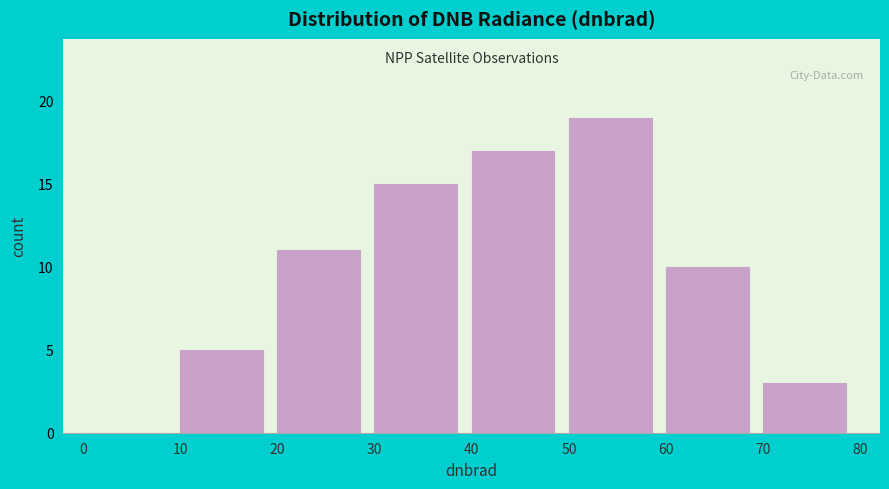

Which range on the x-axis has the tallest bar?

50 to 60